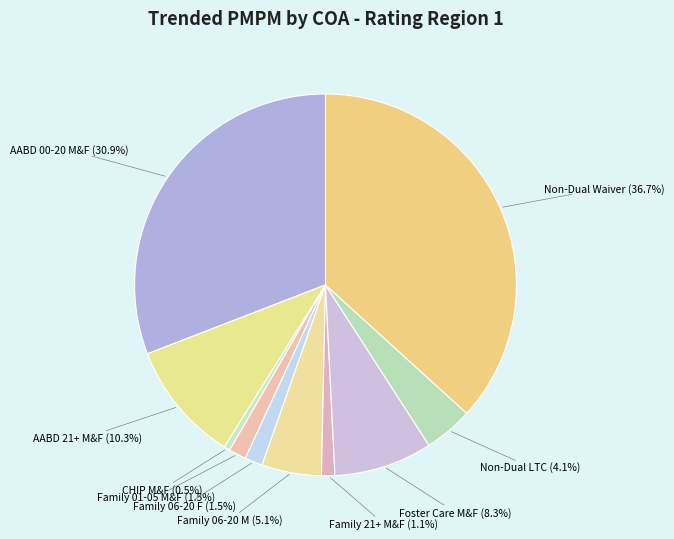

True or false: Non-Dual Waiver accounts for 51% of the total.

False